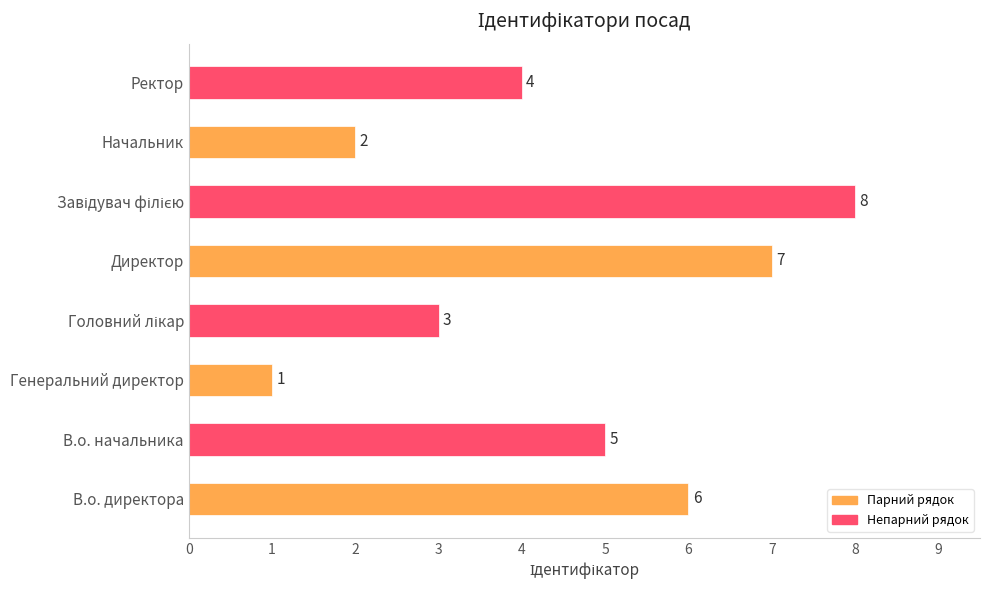

What is the difference between the maximum and minimum values?

7